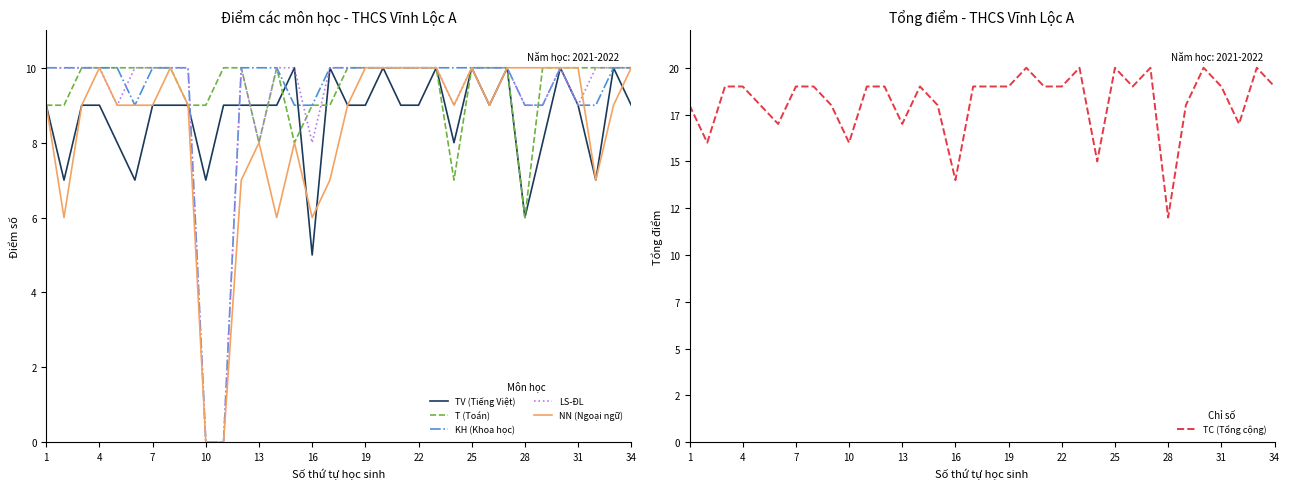

Which category has the lowest value in the TV (Tiếng Việt) series?

16